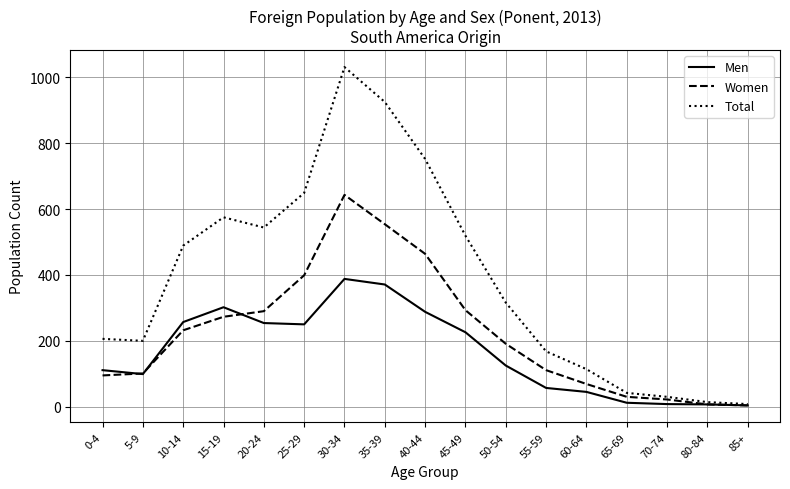

Rank the series by their average value, from highest to lowest.

Total, Women, Men